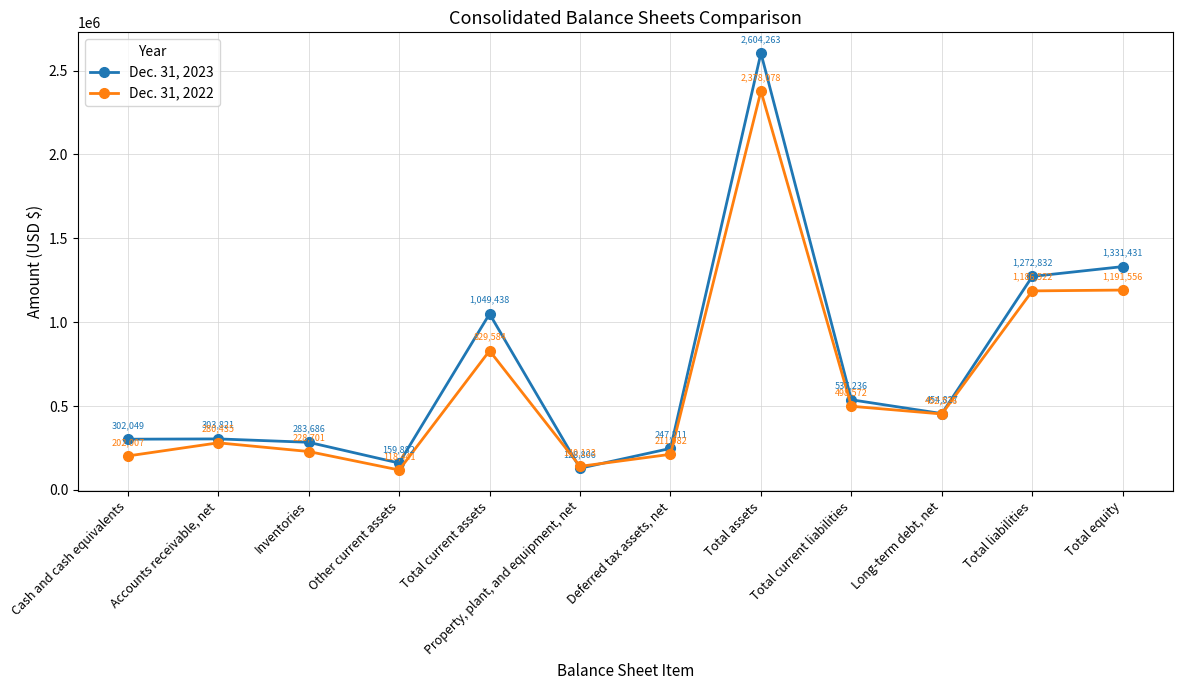

Between which two adjacent categories do Dec. 31, 2023 and Dec. 31, 2022 first intersect?

Total current assets and Property, plant, and equipment, net